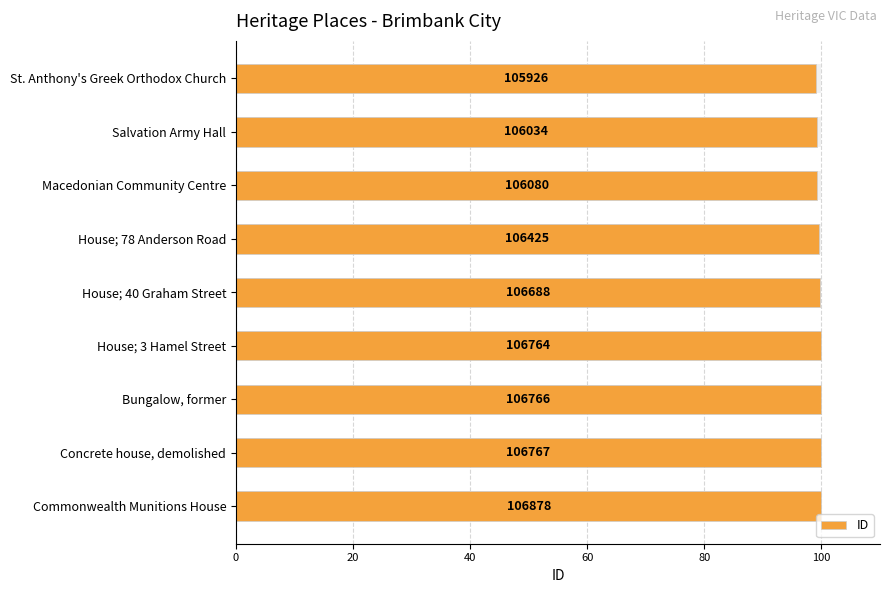

The value at Commonwealth Munitions House is 100.0. True or false?

True